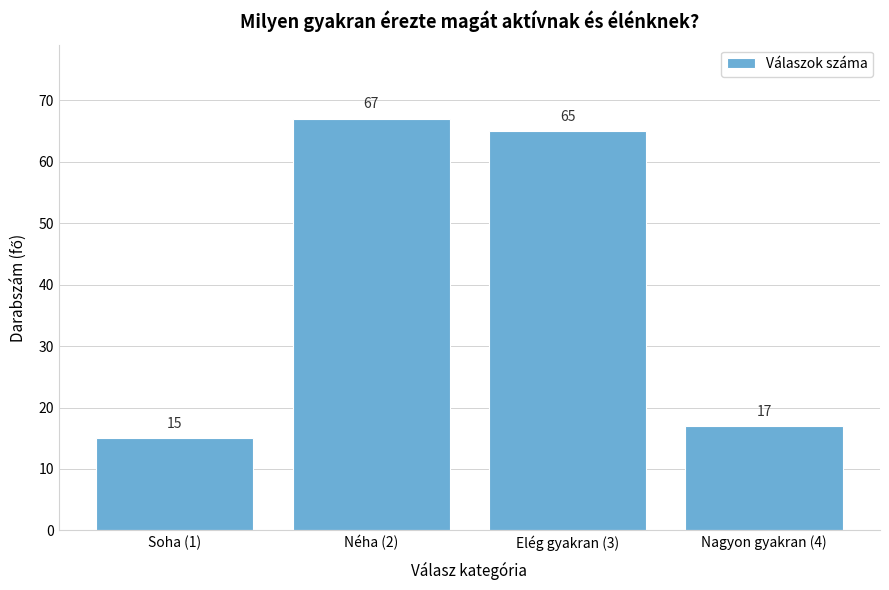

Reading left to right, list all the values displayed in this chart.

Soha (1)=15	Néha (2)=67	Elég gyakran (3)=65	Nagyon gyakran (4)=17